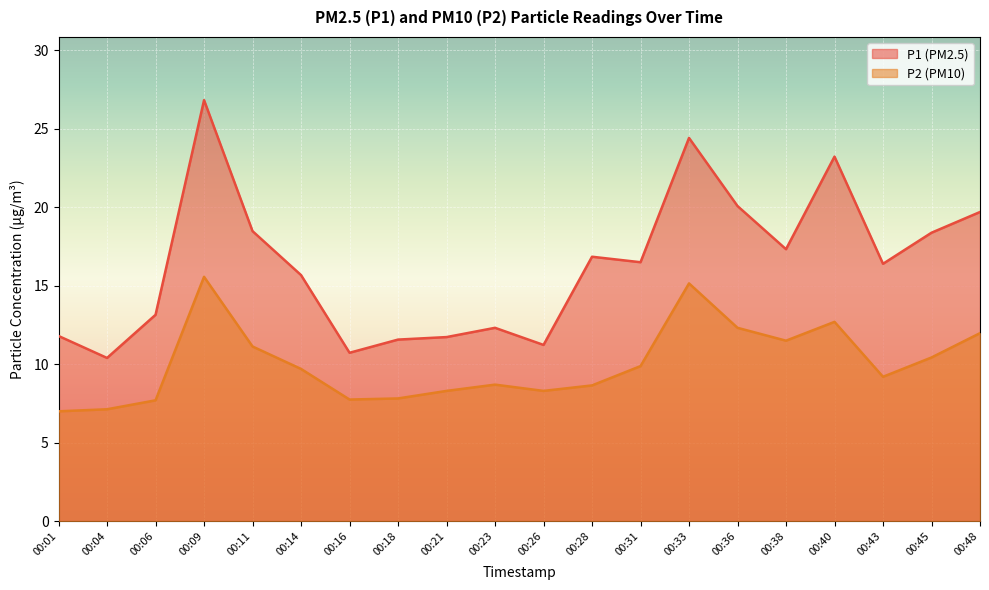

Where does the P2 series first go above 9?

00:09